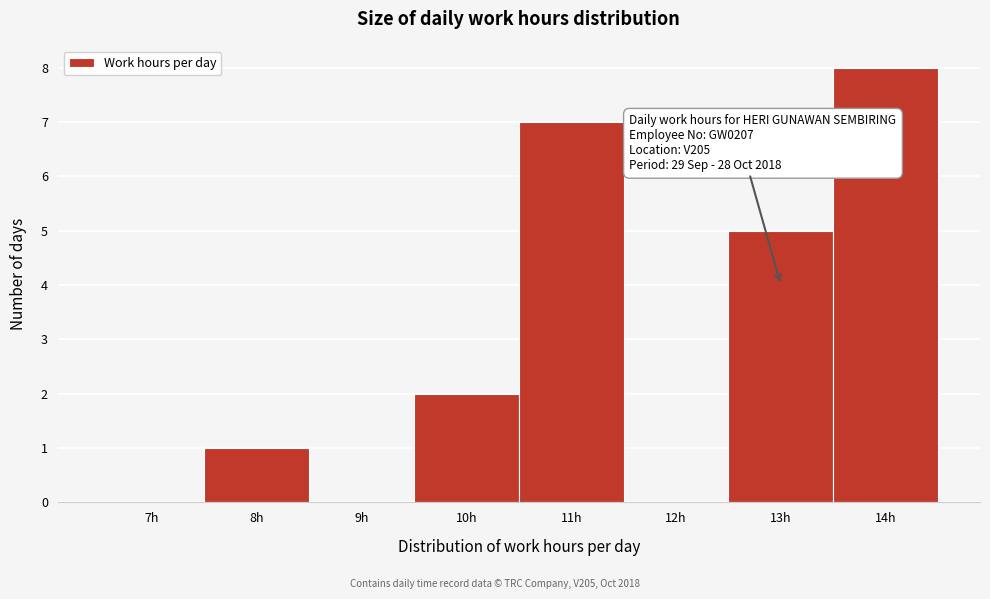

Reading left to right, extract all data points from this chart.

7h=0	8h=1	9h=0	10h=2	11h=7	12h=0	13h=5	14h=8